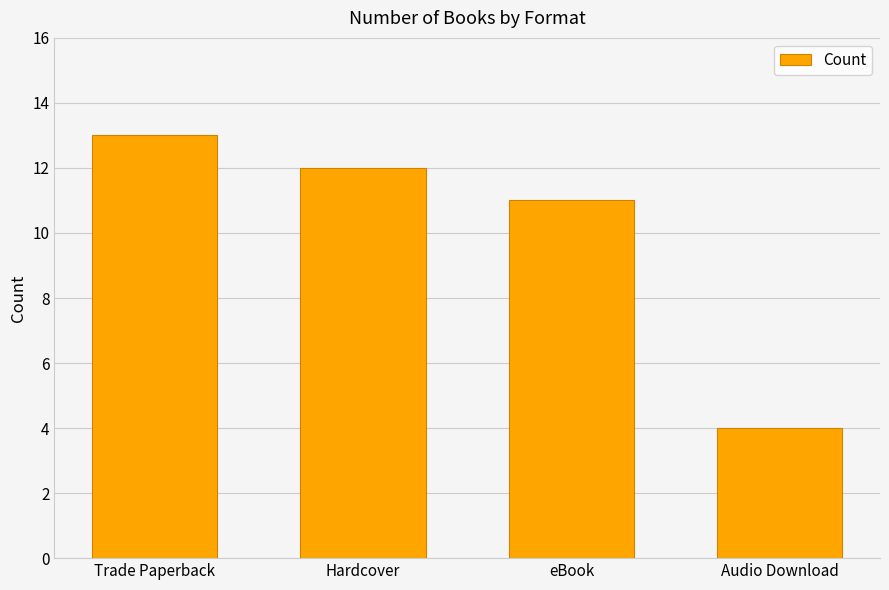

Reading right to left, extract all data points from this chart.

4	11	12	13